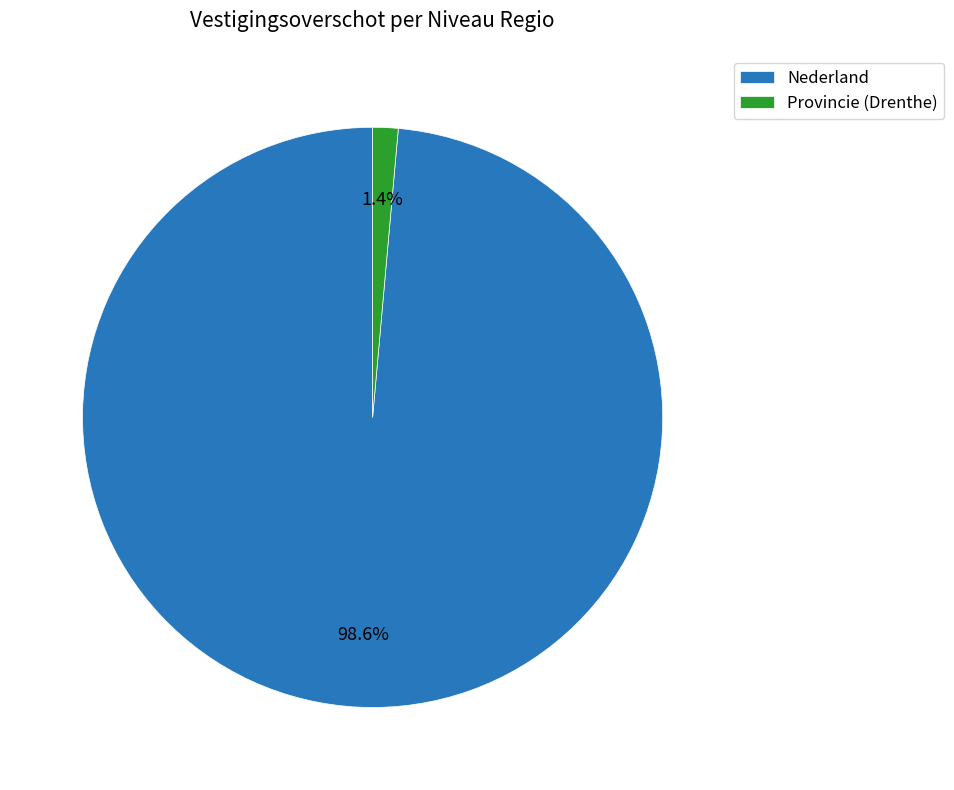

Which slice is the largest?

Nederland